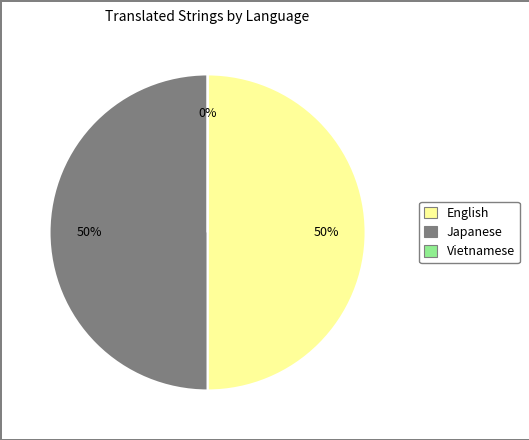

To the nearest percent, what percentage of the pie is English?

50%